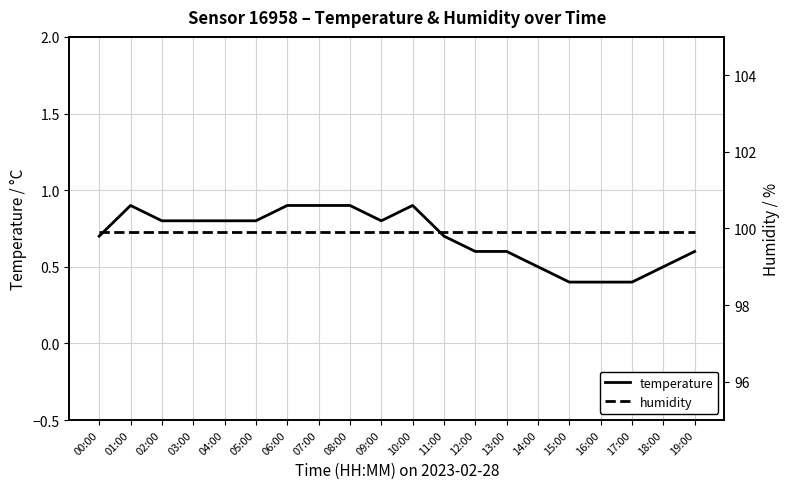

What is the lowest value of the temperature series?

0.4